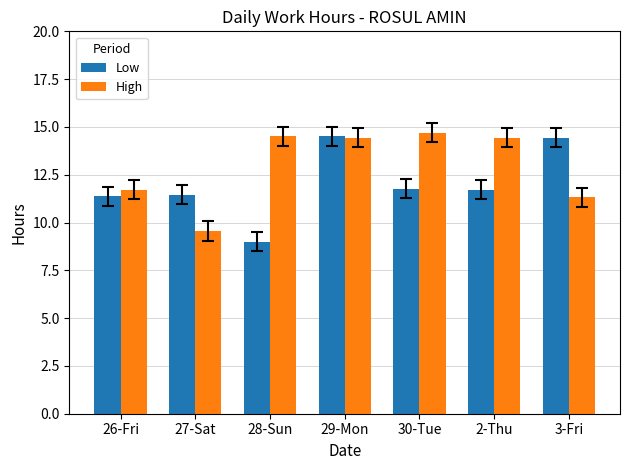

Rank the series by their average value, from lowest to highest.

Low, High